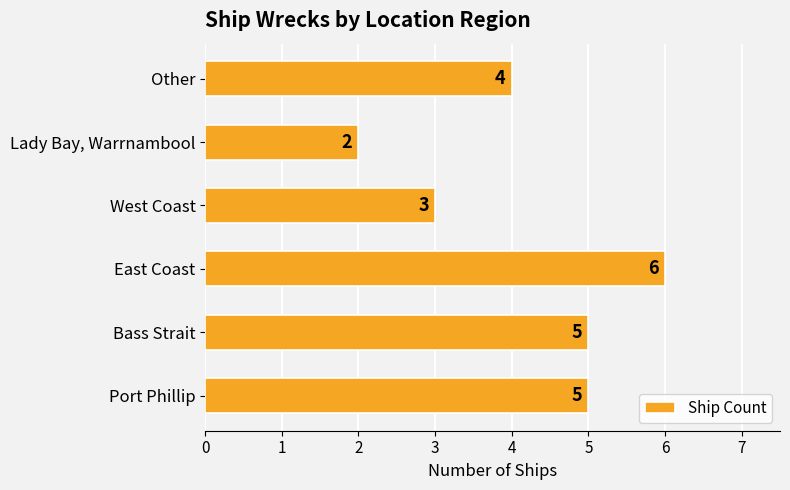

How many values are between 3 and 5?

4